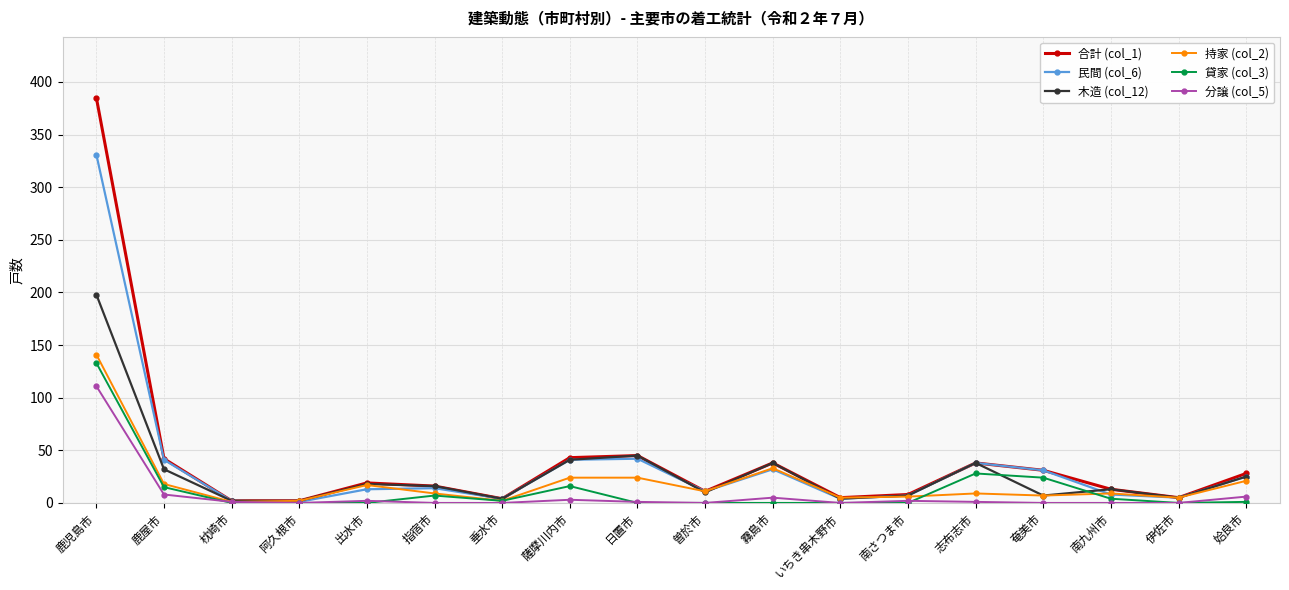

What is the value of the 民間 (col_6) point at the 6th from the left?

14